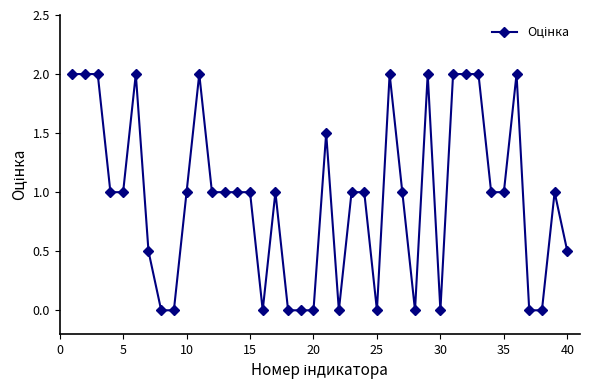

Reading left to right, what are all the values shown in this chart?

2.0	2.0	2.0	1.0	1.0	2.0	0.5	0.0	0.0	1.0	2.0	1.0	1.0	1.0	1.0	0.0	1.0	0.0	0.0	0.0	1.5	0.0	1.0	1.0	0.0	2.0	1.0	0.0	2.0	0.0	2.0	2.0	2.0	1.0	1.0	2.0	0.0	0.0	1.0	0.5